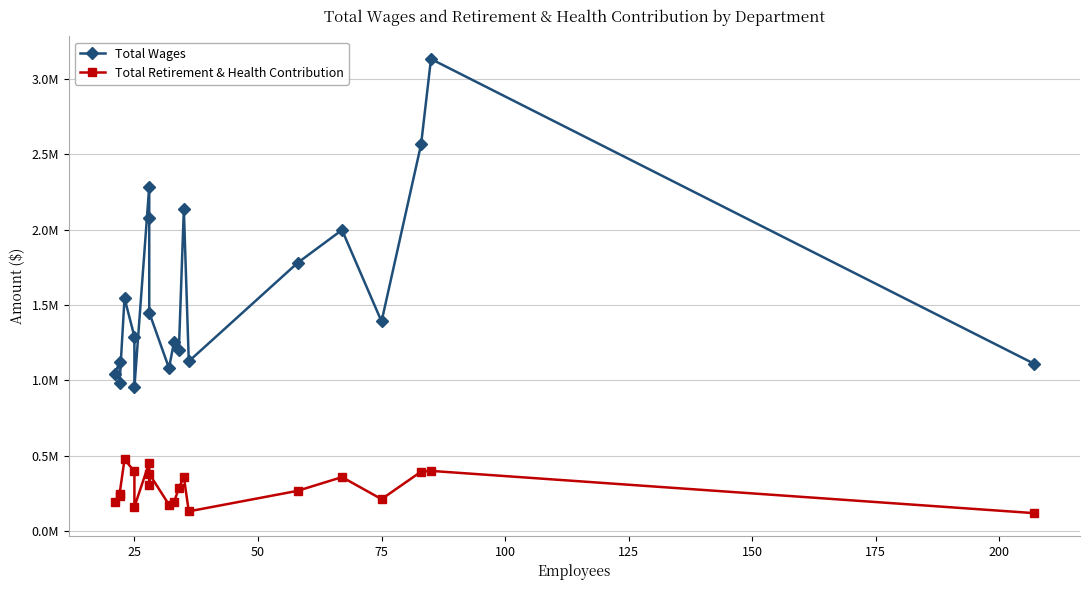

What are all the series names shown in the legend?

Total Wages, Total Retirement & Health Contribution